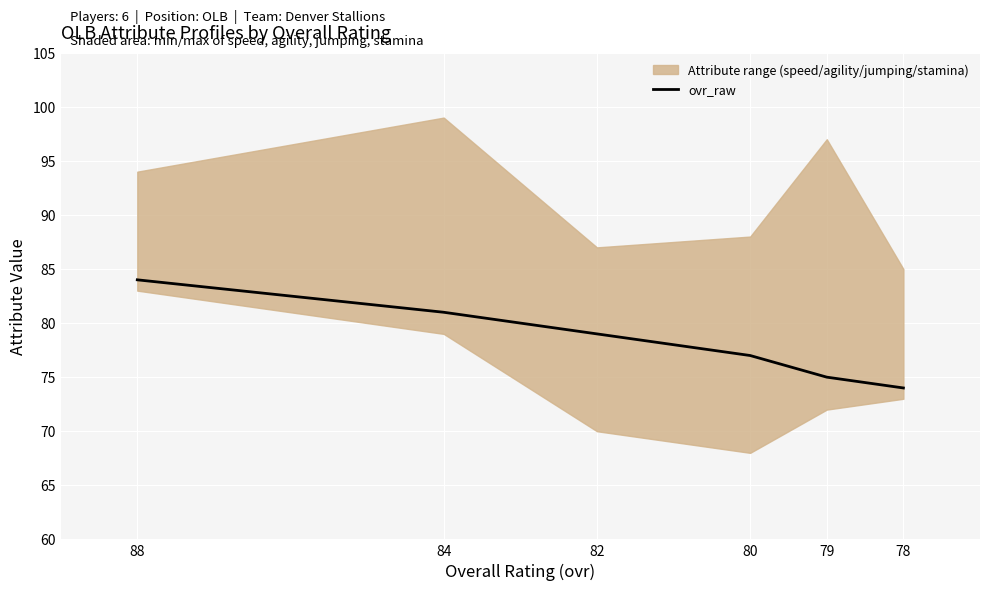

List the labels in order of value, smallest first.

78, 79, 80, 82, 84, 88